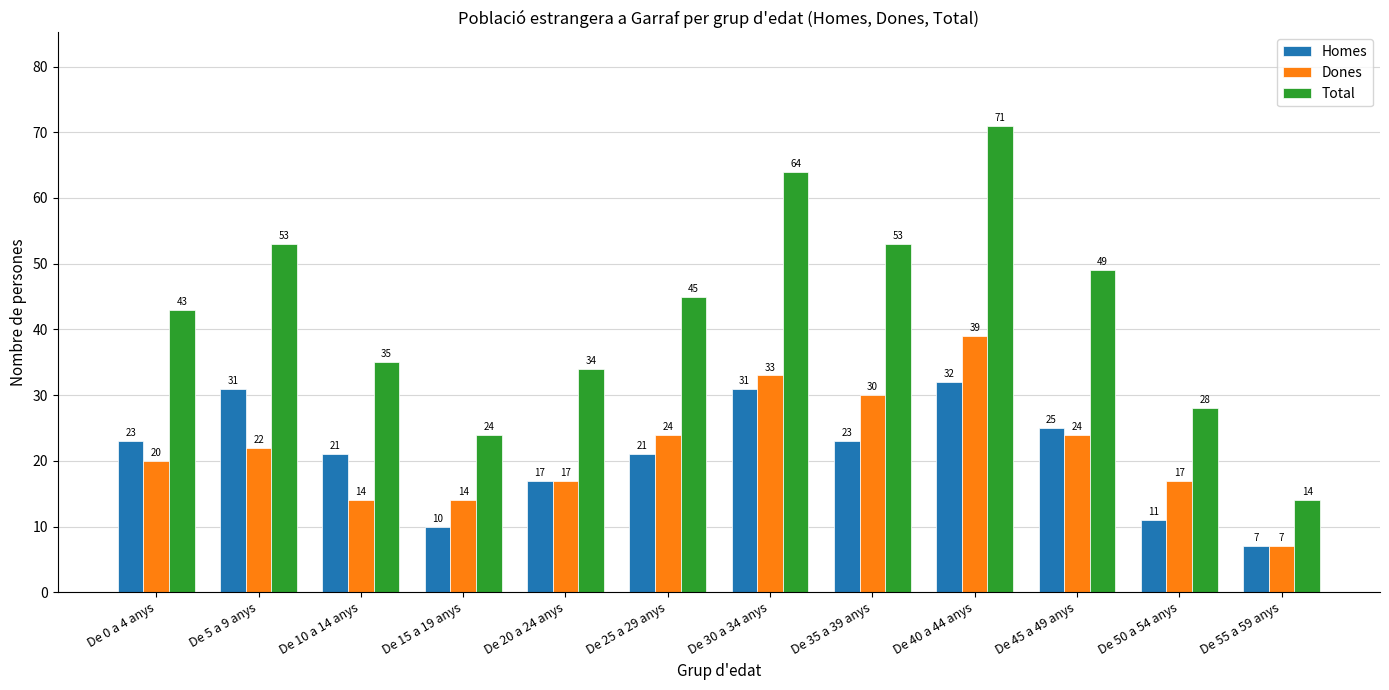

What is the value of the Total bar at the 3rd from the left?

35